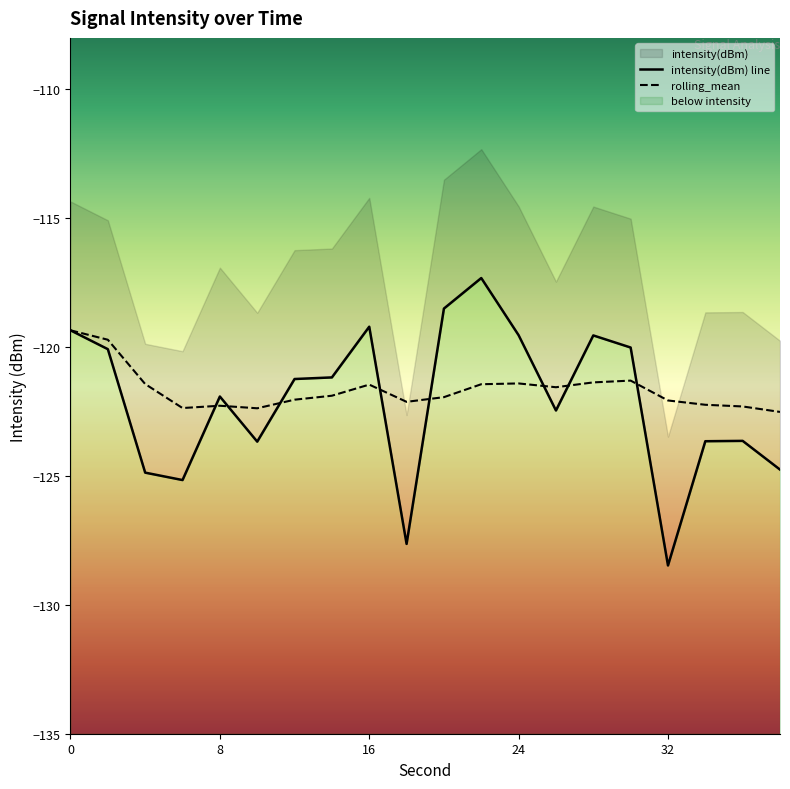

In intensity(dBm), how many points are higher than both neighbors (excluding endpoints)?

5